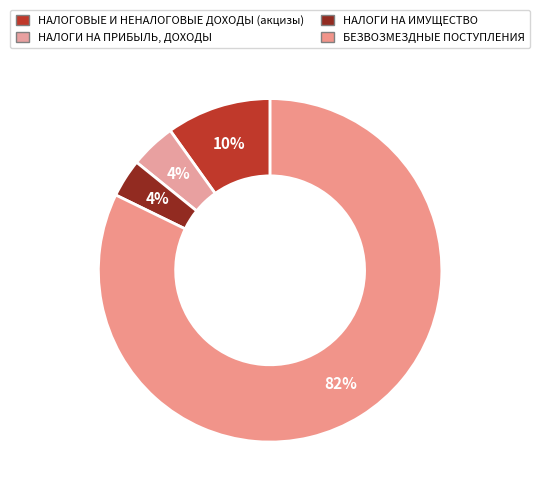

Is there a majority slice in this chart?

Yes